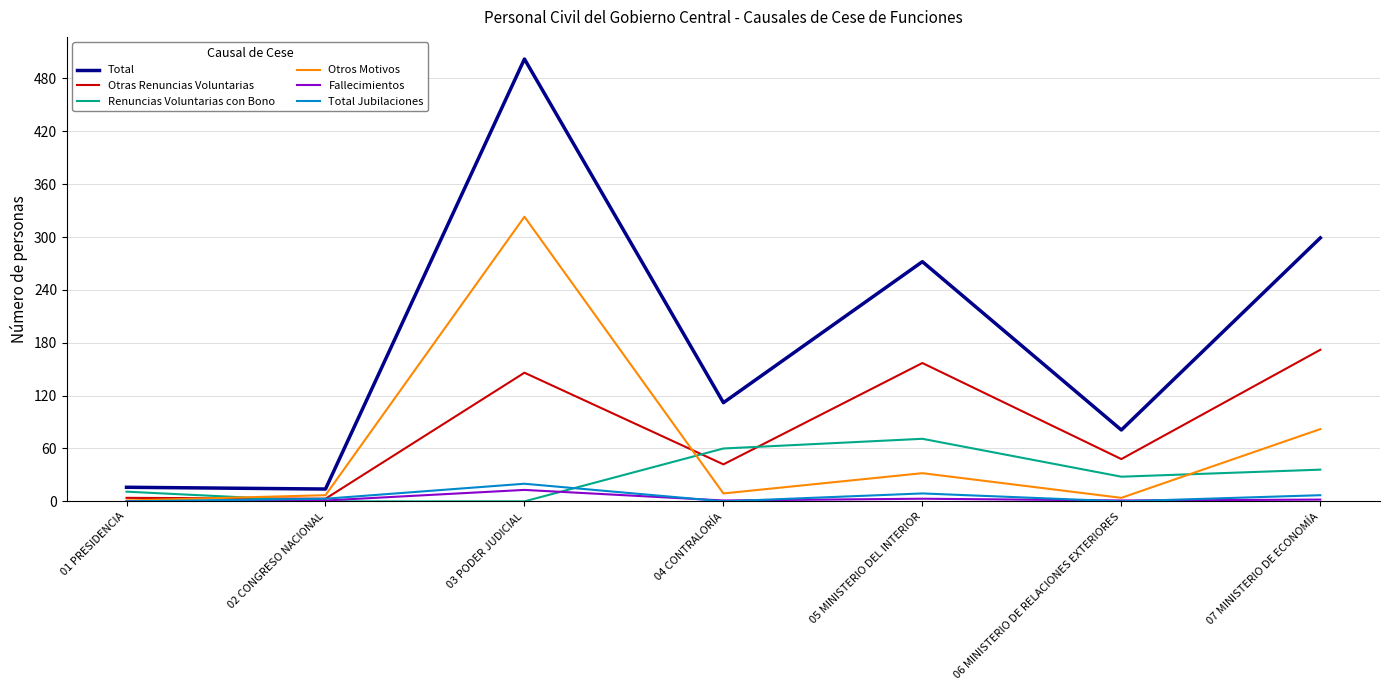

Which series ends up on top after the final intersection of Total Jubilaciones and Fallecimientos?

Total Jubilaciones